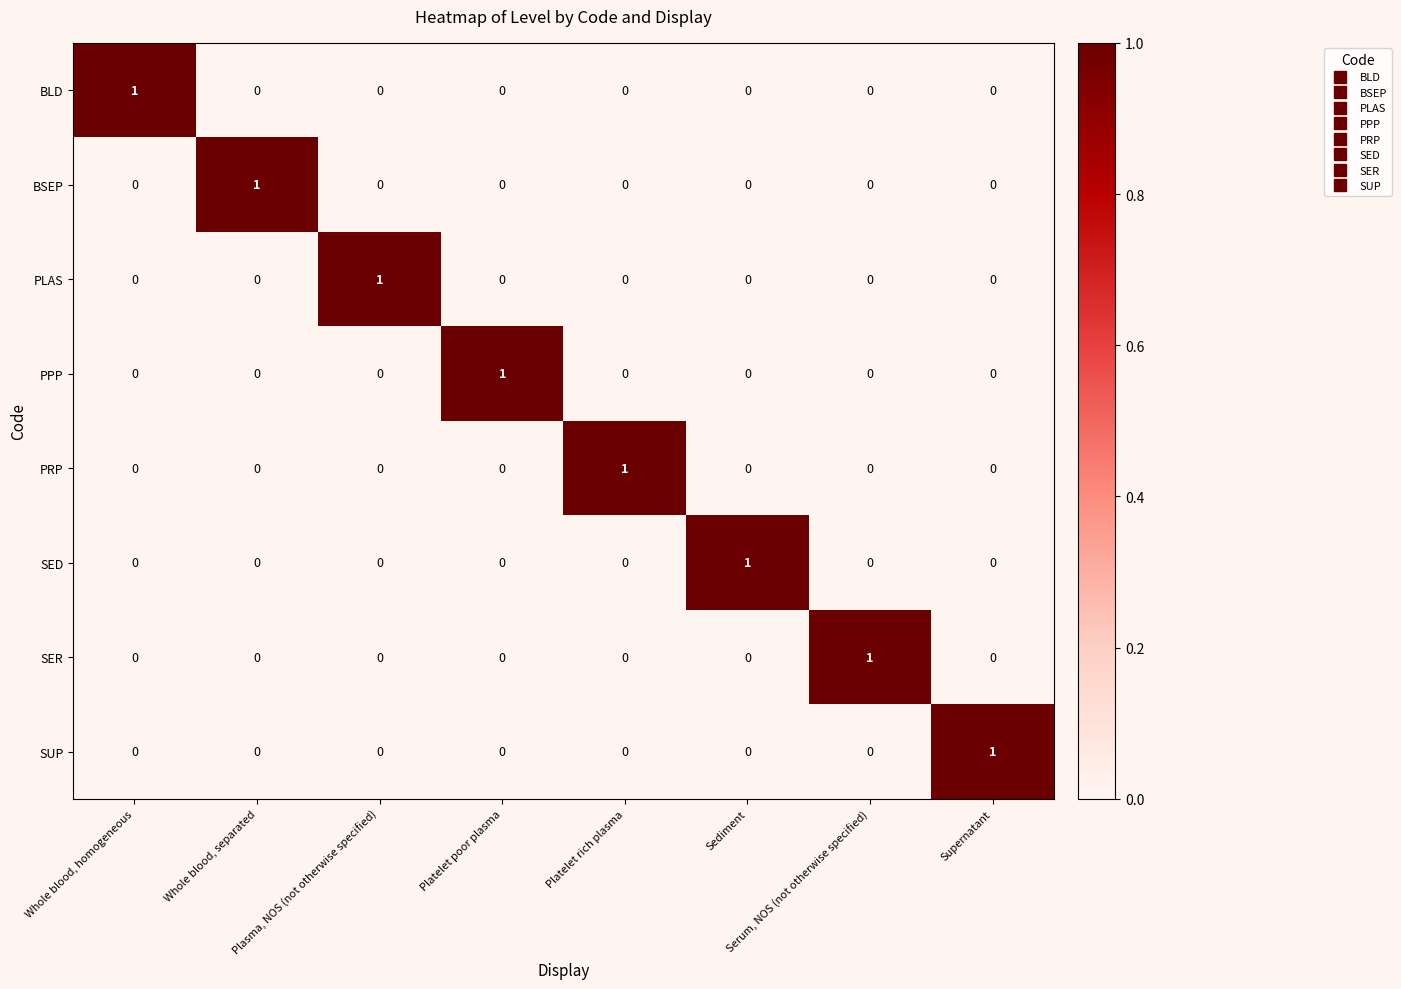

Which category has the highest value in the SER series?

Serum, NOS (not otherwise specified)